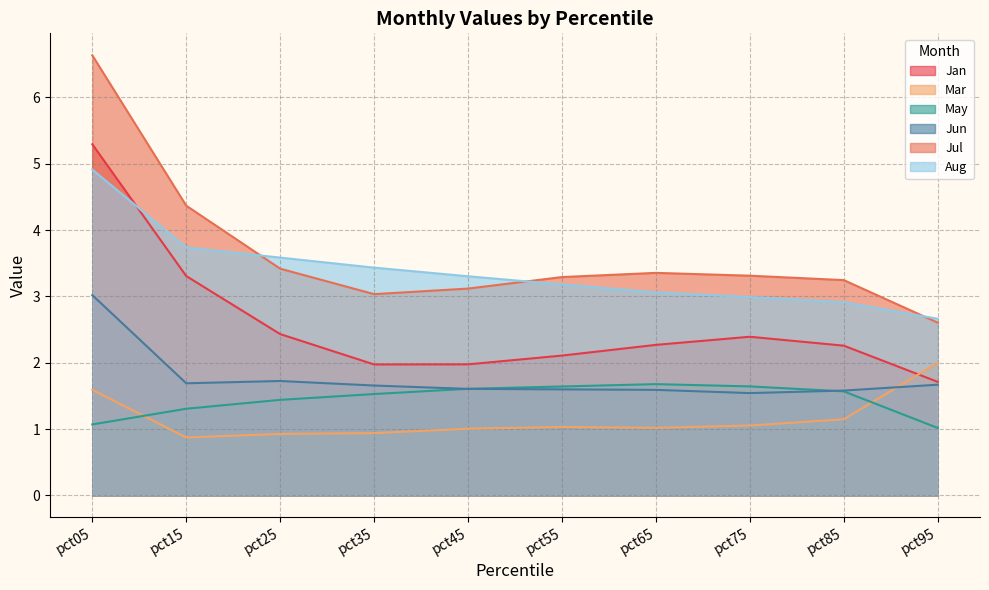

How many lines are shown in the chart?

6